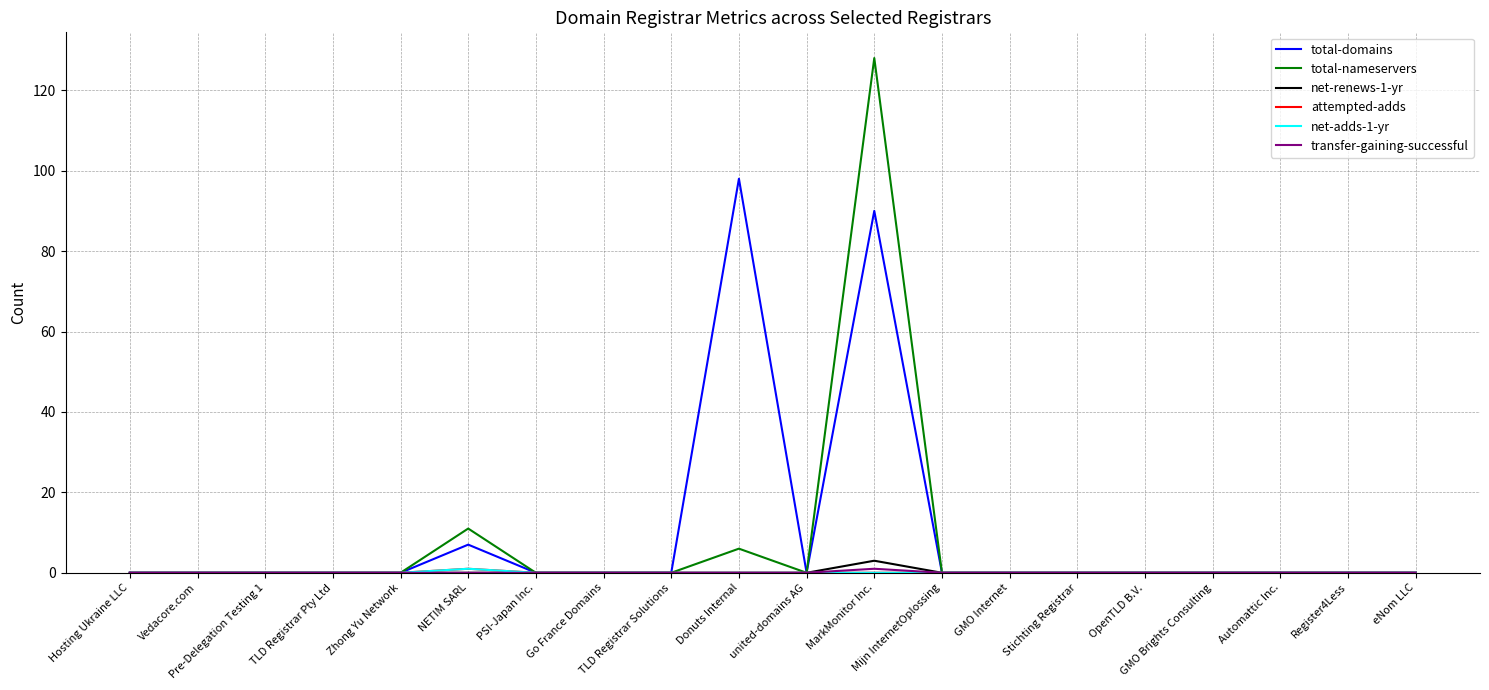

Does the chart display data point markers on the line(s)?

No